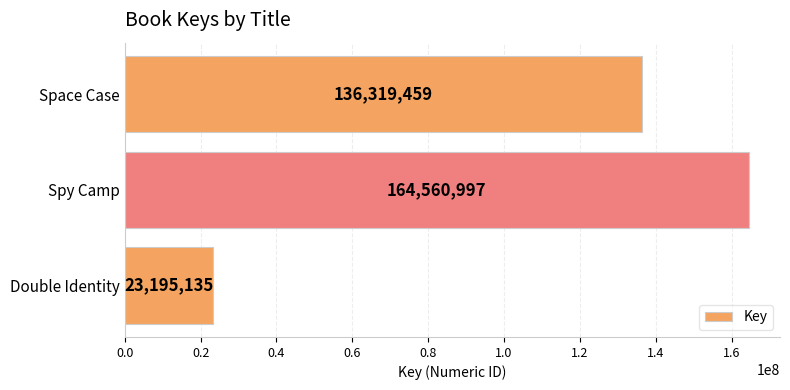

What is the ratio of the value at Space Case to the value at Spy Camp?

0.8